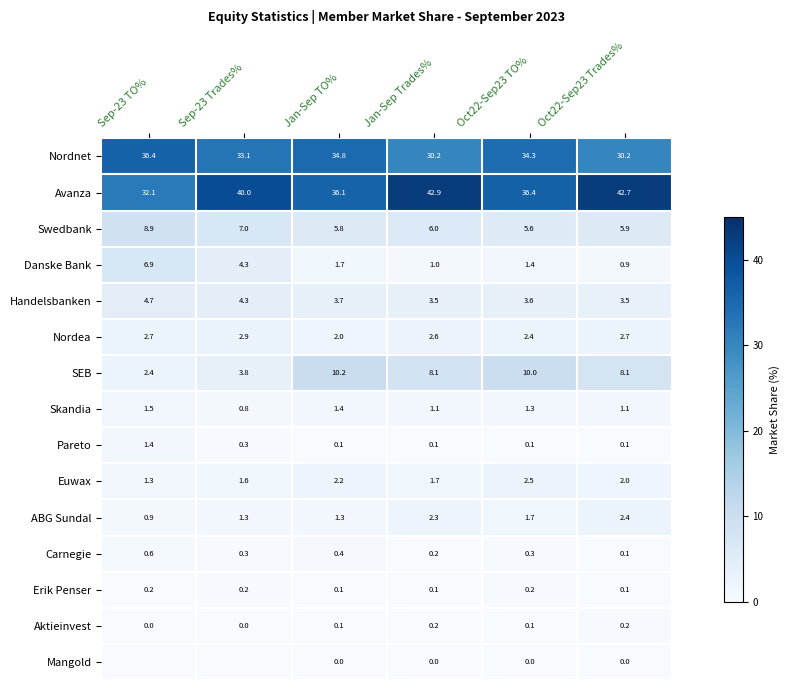

The Euwax series shows 1.3 at Sep-23 TO%. True or false?

True